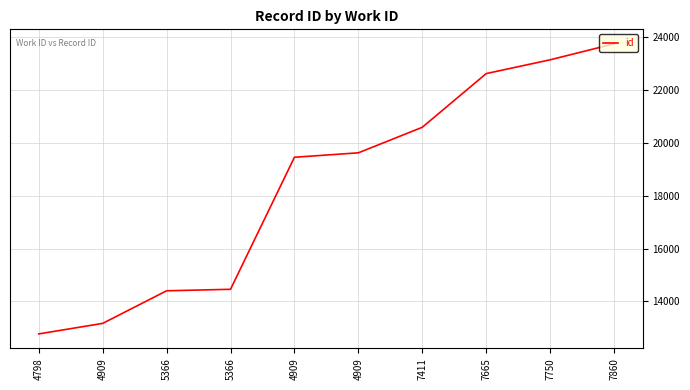

At which label is the value closest to 18259?

4909